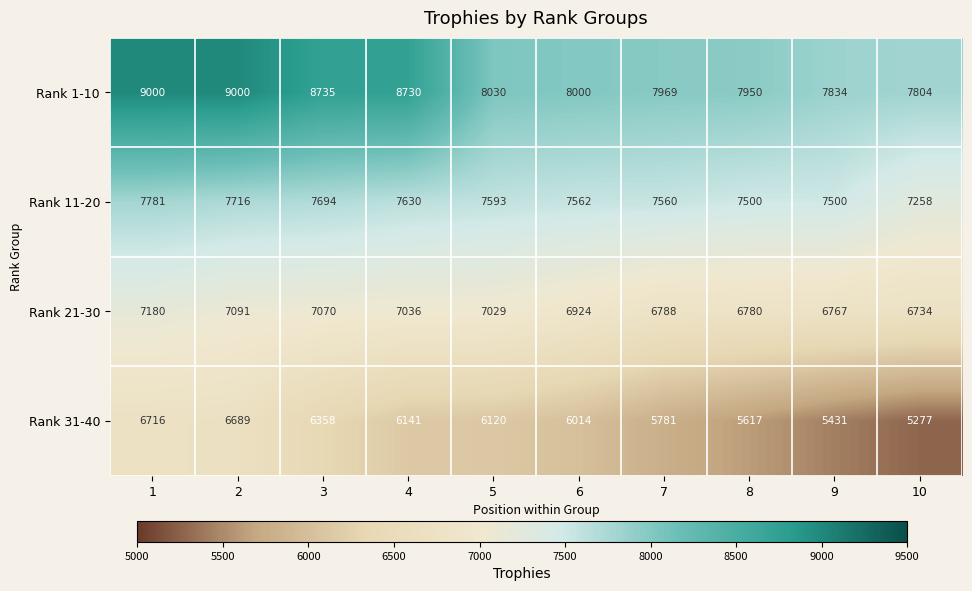

Rank the series by their average value, from highest to lowest.

Rank 1-10, Rank 11-20, Rank 21-30, Rank 31-40